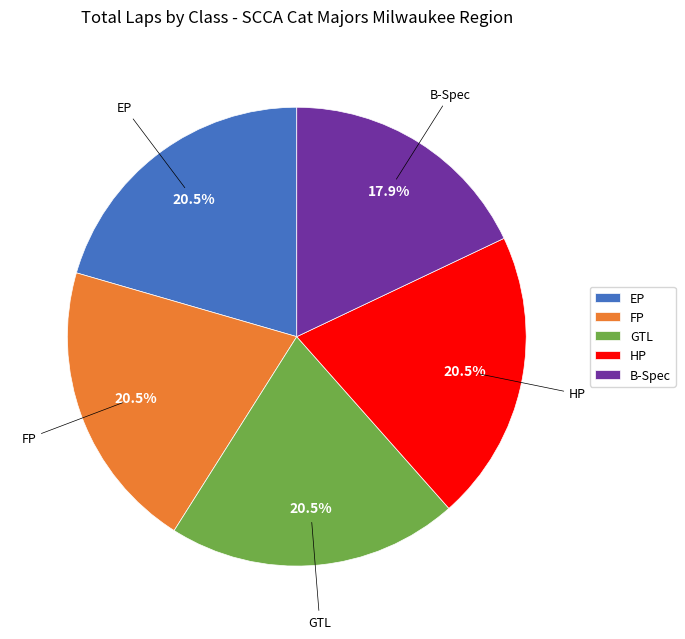

Does B-Spec represent more than half of the total?

No